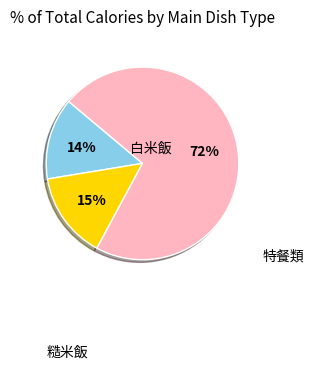

Is there a majority slice in this chart?

Yes